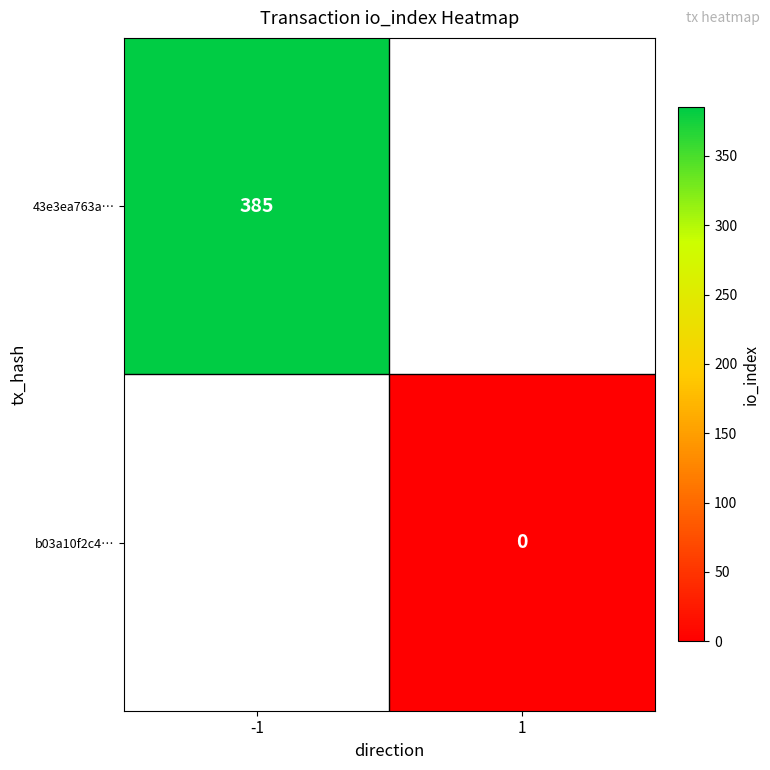

At how many categories does at least one series exceed 23?

1